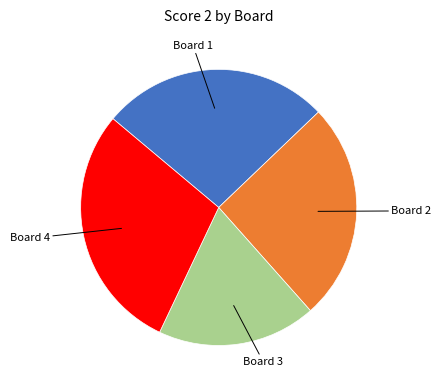

Is there a majority slice in this chart?

No